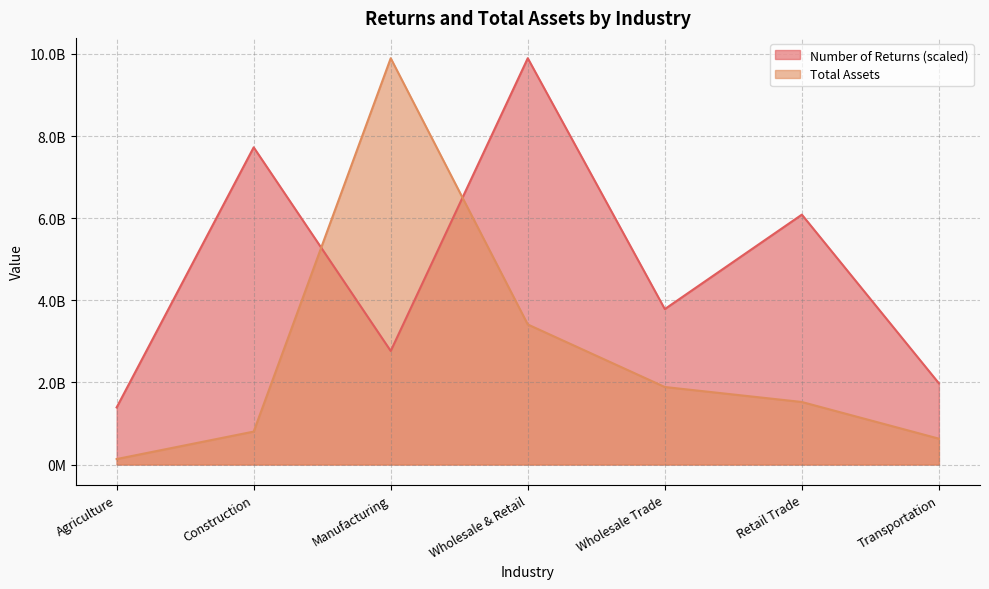

At which label does Total Assets (Billions) reach its minimum?

Agriculture